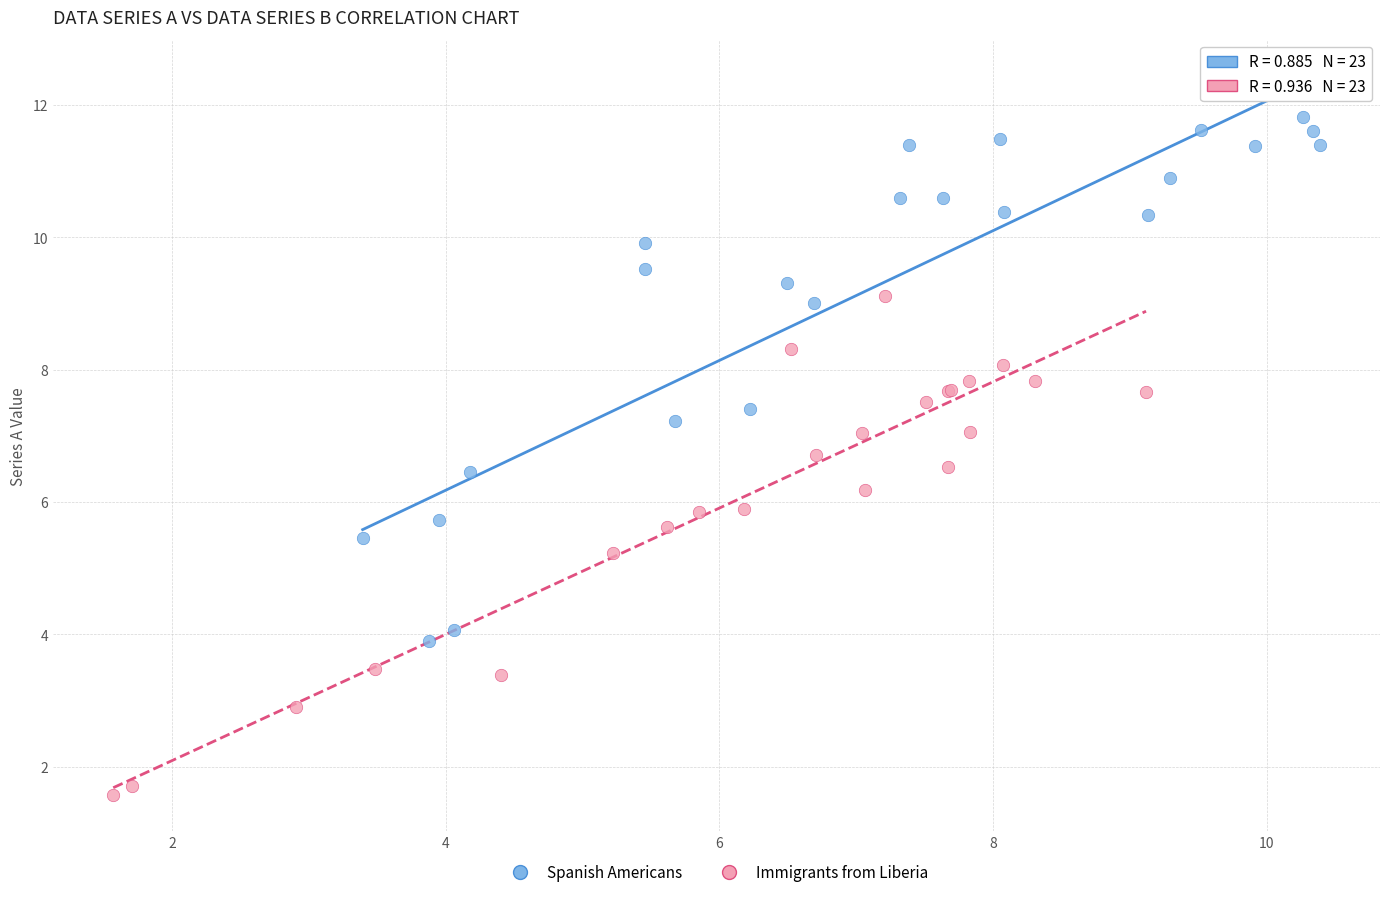

What are all the series names shown in the legend?

Spanish Americans, Immigrants from Liberia